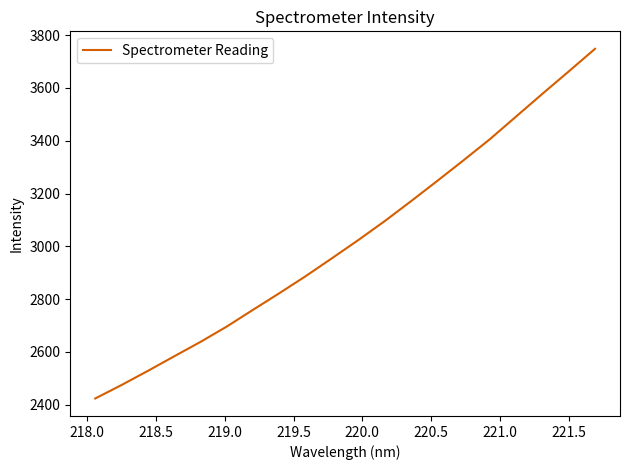

Count the number of values greater than 3023.

10